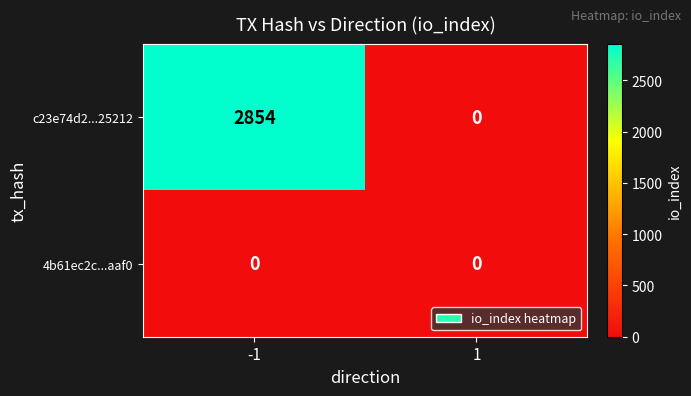

Rank the series by their average value, from lowest to highest.

4b61ec2c...aaf0, c23e74d2...25212